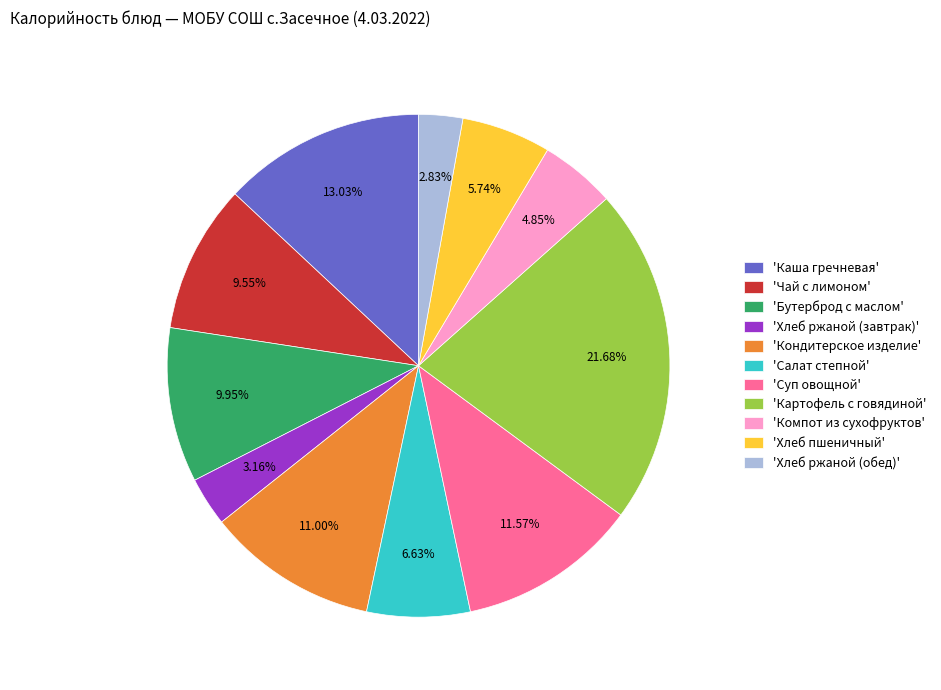

Approximately how many times larger is the value at 'Хлеб ржаной (завтрак)' compared to 'Чай с лимоном'?

0.3